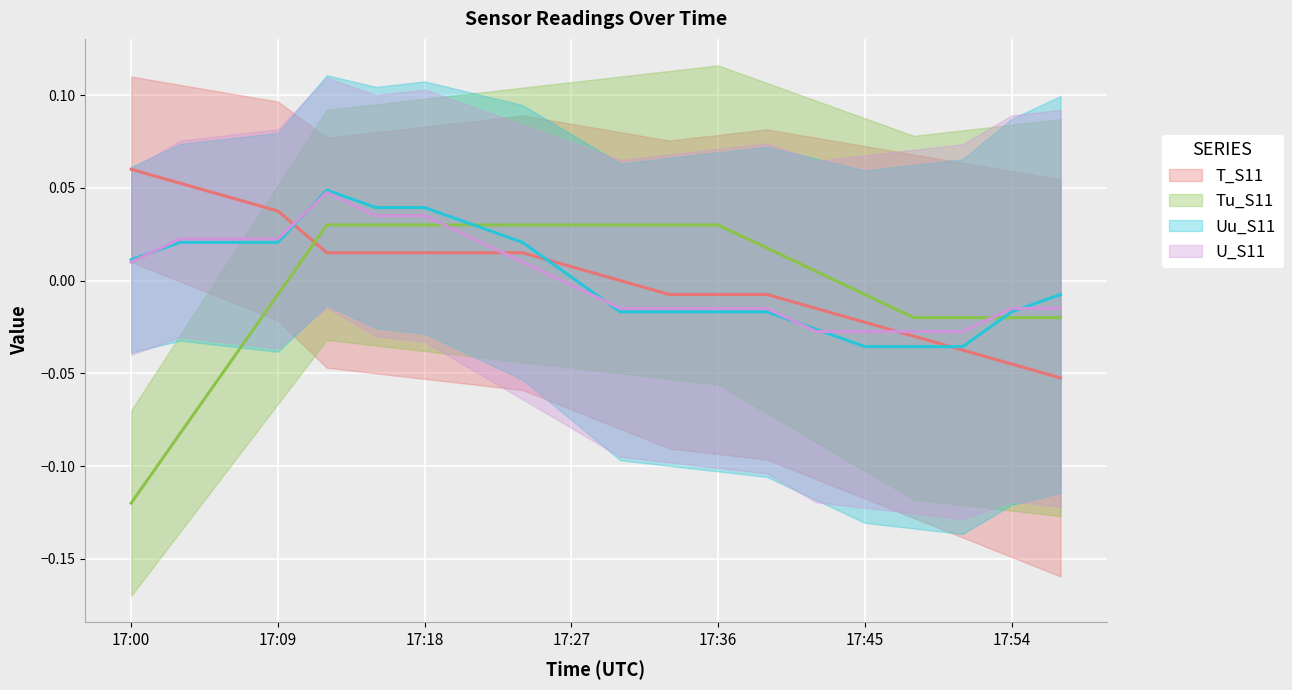

True or false: T_S11 has more than 1 interior local peaks.

False